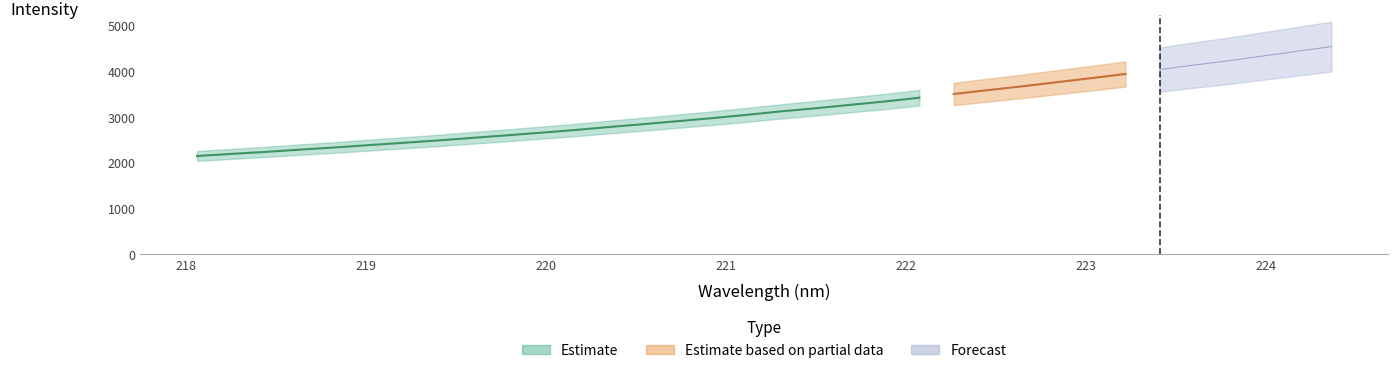

Where does the data first go above 3124?

221.3083